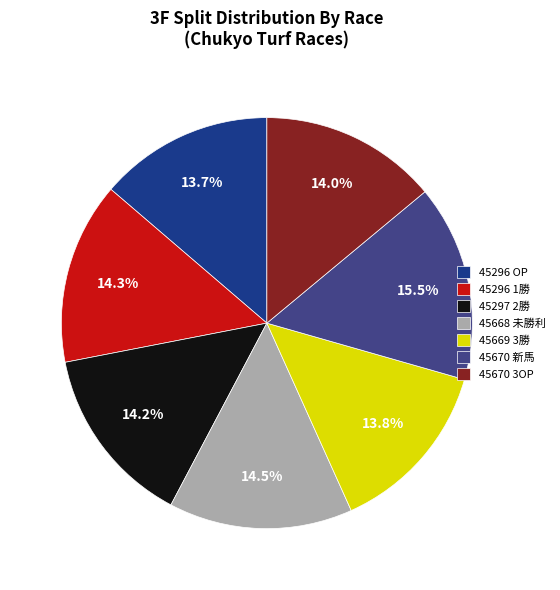

Which slice is the largest?

45670 新馬